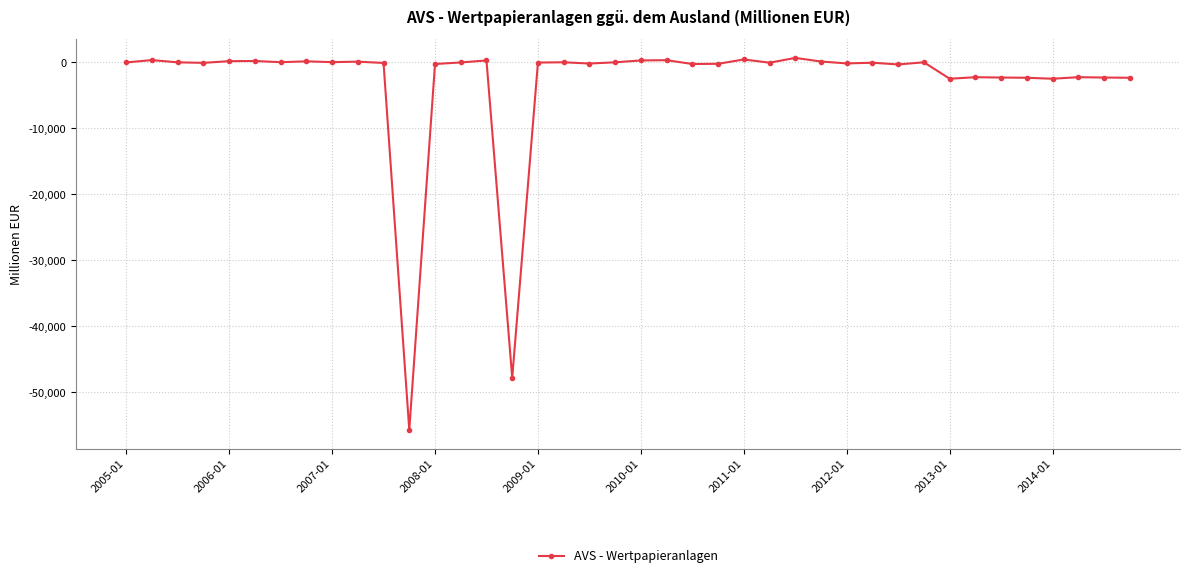

How many lines are shown in the chart?

1